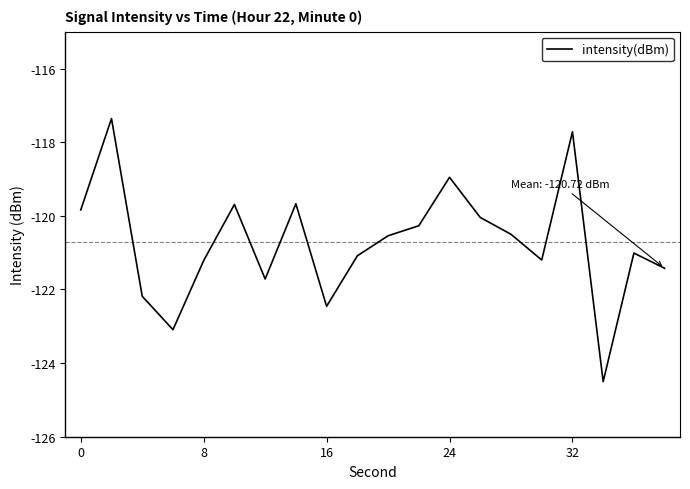

What is the greatest value displayed?

-117.4